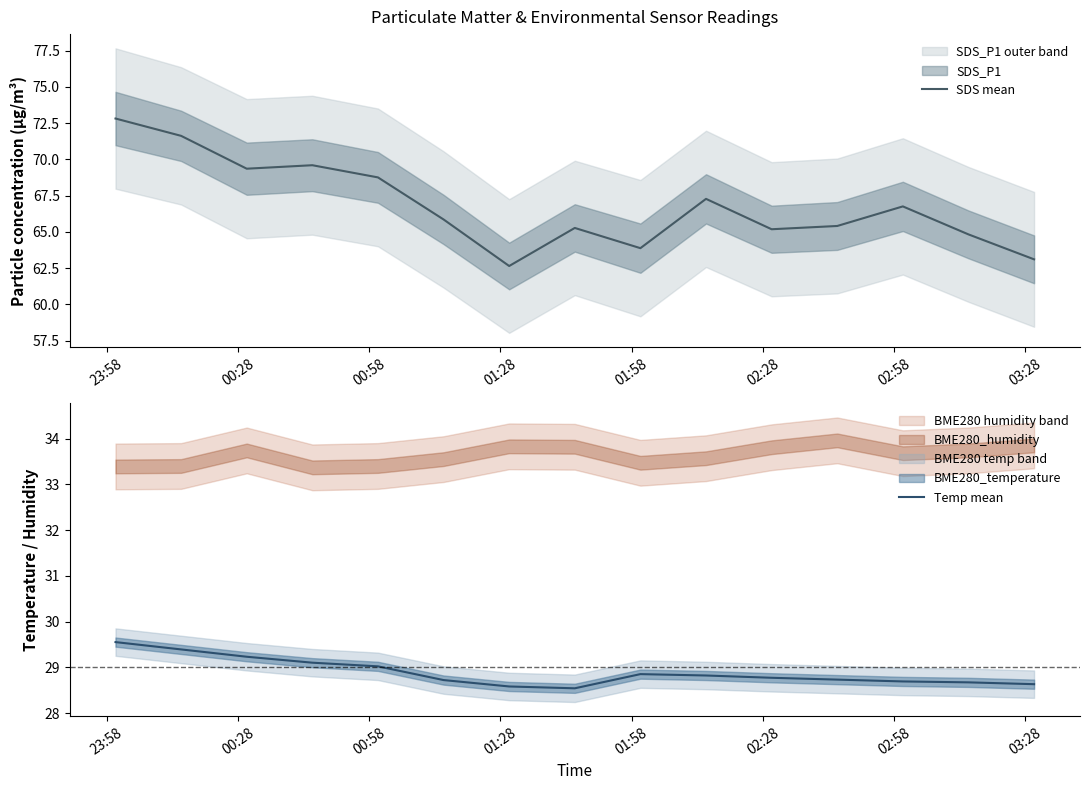

What is the value of the SDS mean point at the 12th from the left?

65.4